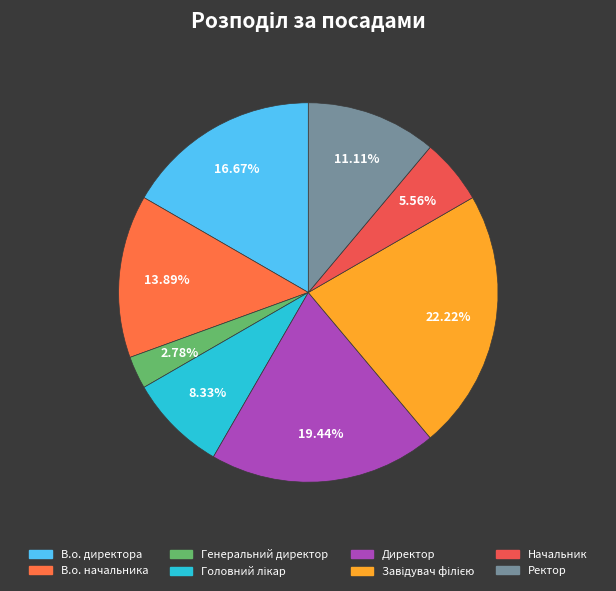

Which has a higher value, Генеральний директор or Начальник?

Начальник